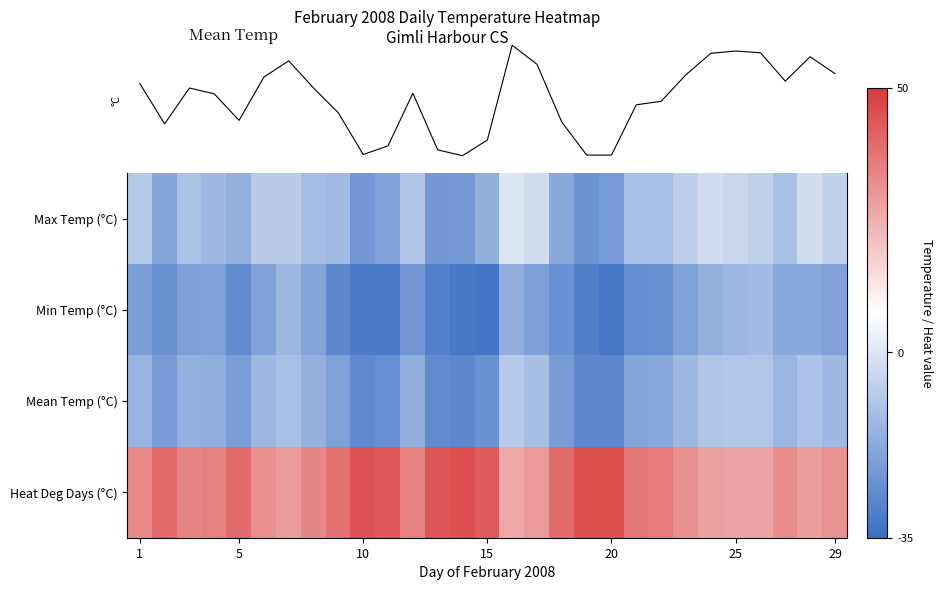

What is the total value across all series at 27?

-12.2